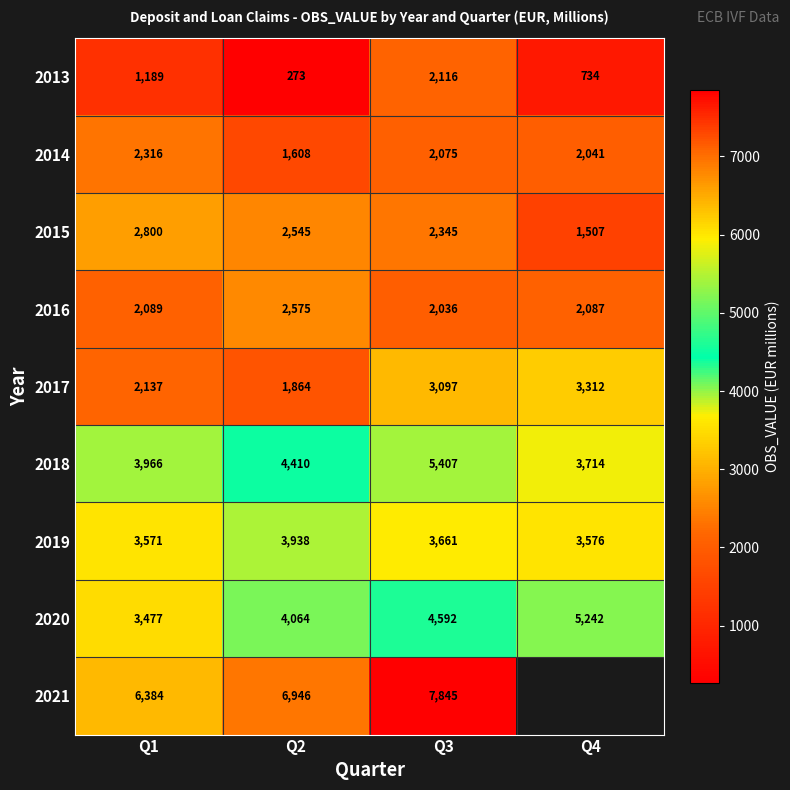

What is the difference between the maximum and minimum values in the 2018 series?

1693